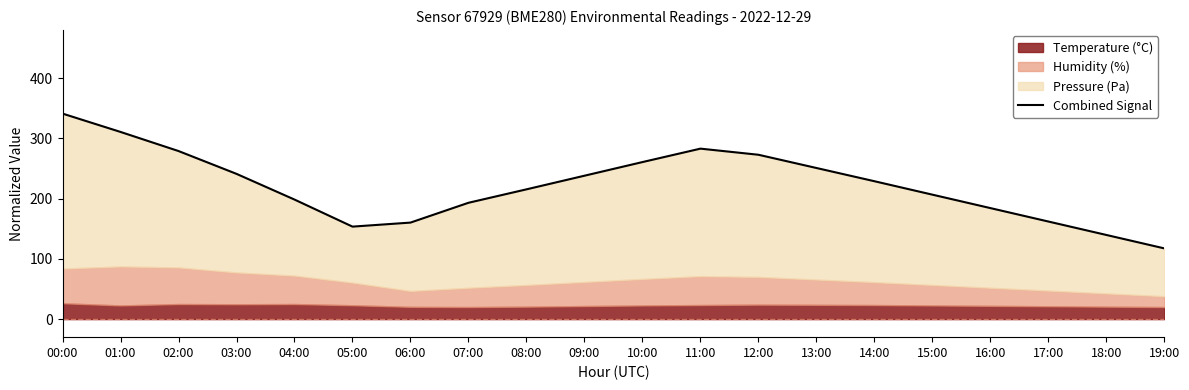

Reading right to left, list all the values displayed in this chart.

117.4	139.7	162.0	184.4	206.7	229.0	251.0	272.9	283.1	260.8	238.1	215.5	193.2	160.3	153.6	198.5	241.2	279.1	310.8	341.3